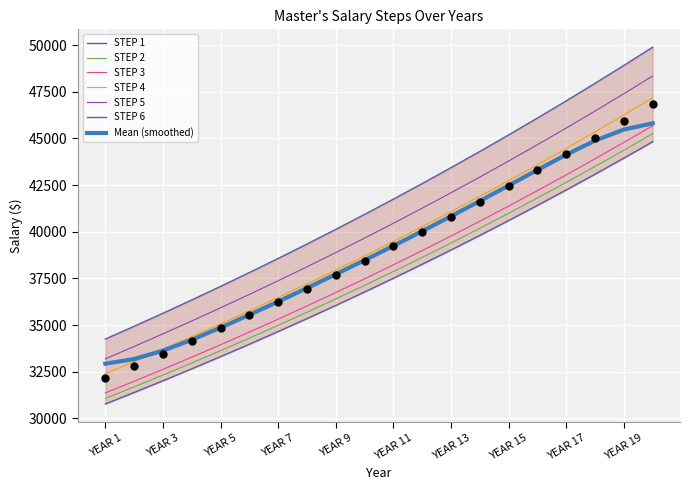

Which series has the largest Y range (max minus min)?

STEP 6